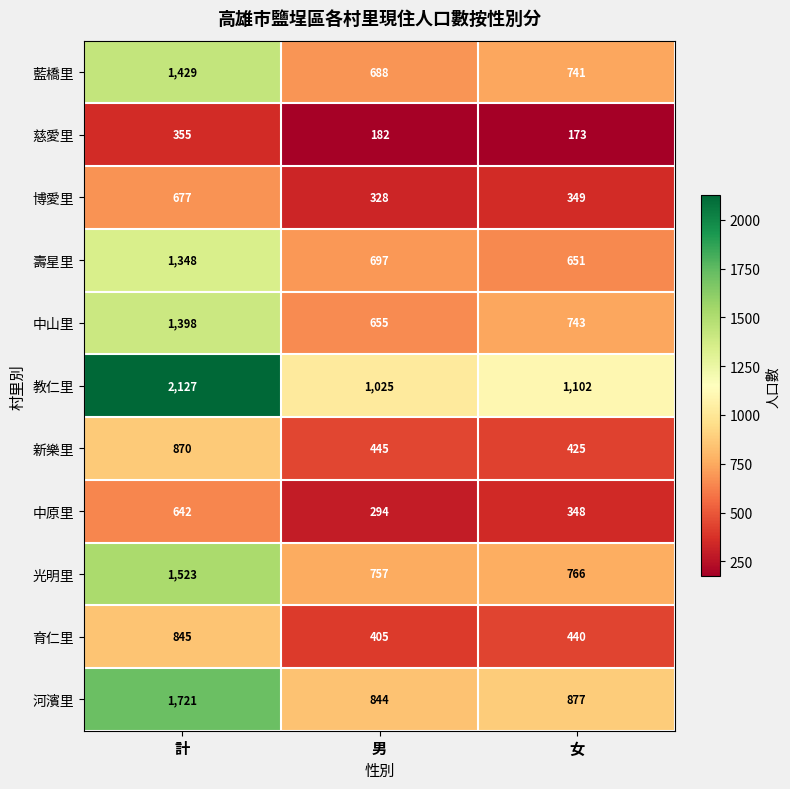

Read the 慈愛里 value at 男.

182